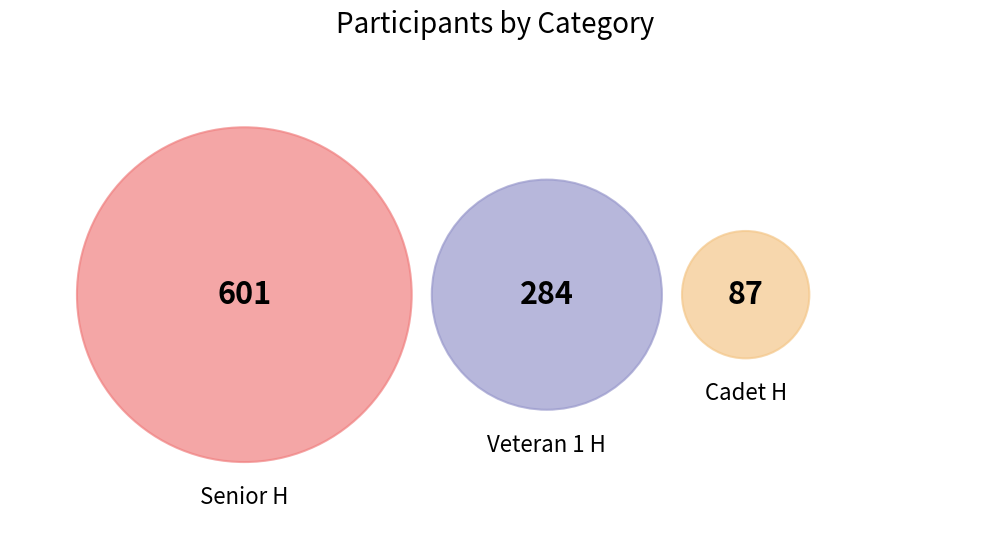

Which slice is the largest?

Senior H